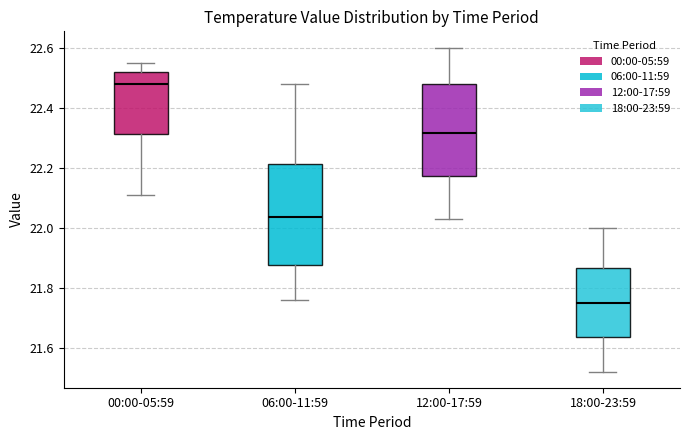

Which box has the lowest median line?

18:00-23:59